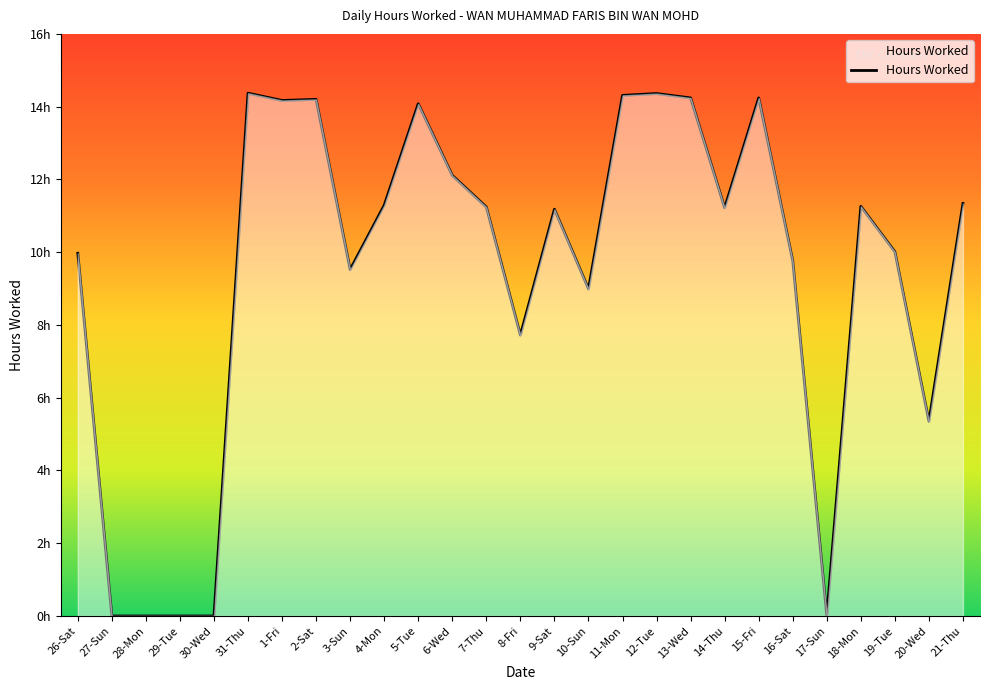

Which label corresponds to the smallest value in the chart?

27-Sun